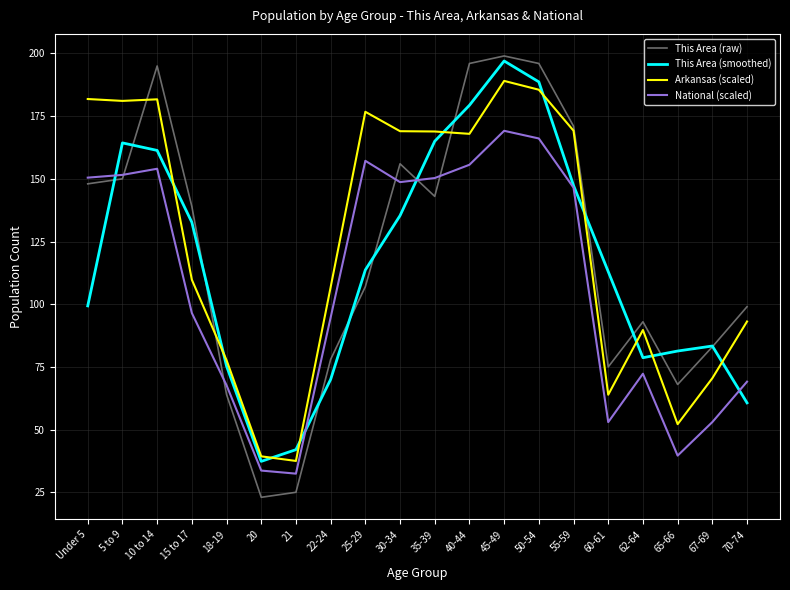

True or false: National (scaled) has a value of 67.7 at 18-19.

True